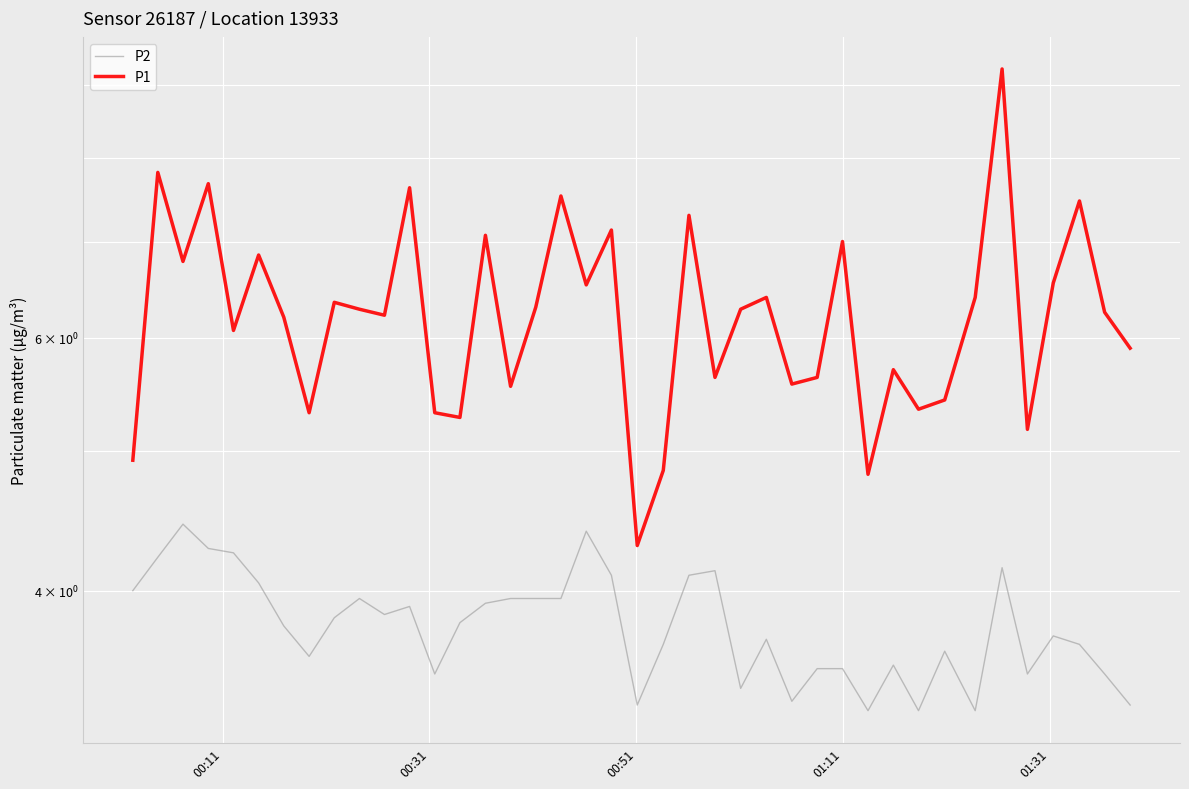

True or false: P2 and P1 intersect in this chart.

False